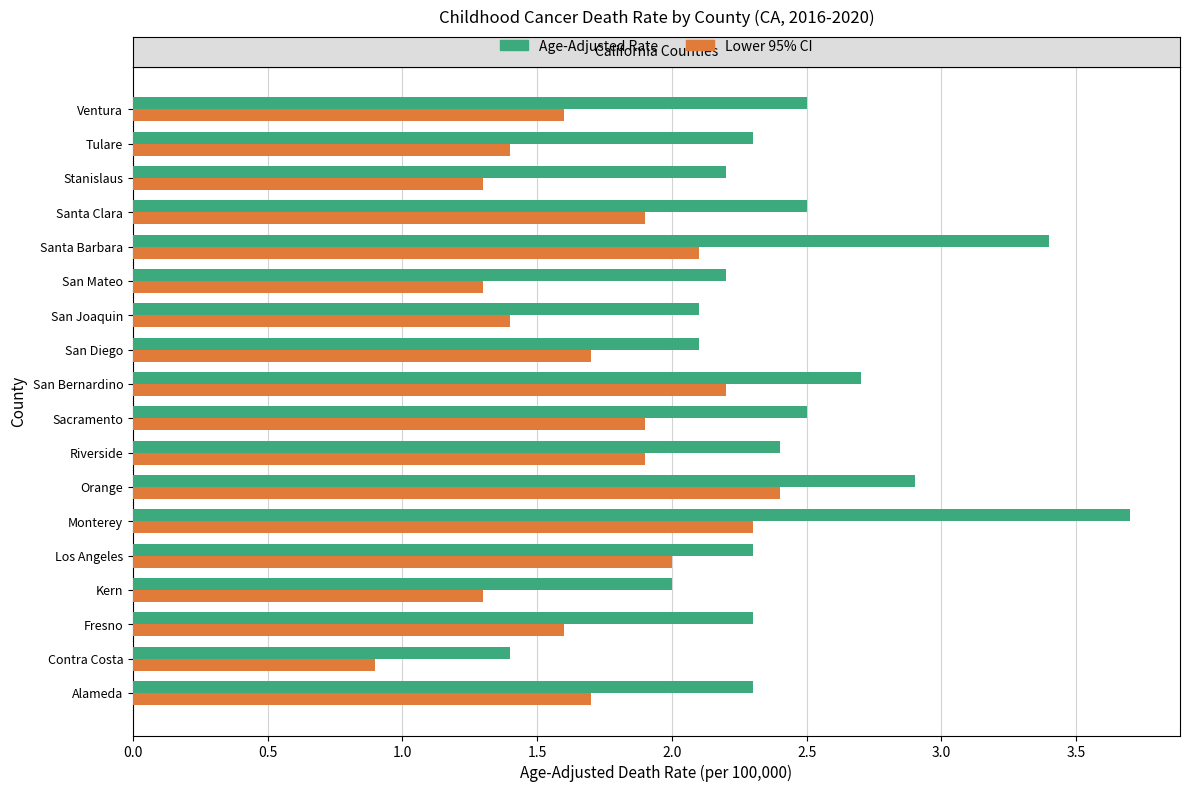

What is the minimum value shown in the chart?

0.9